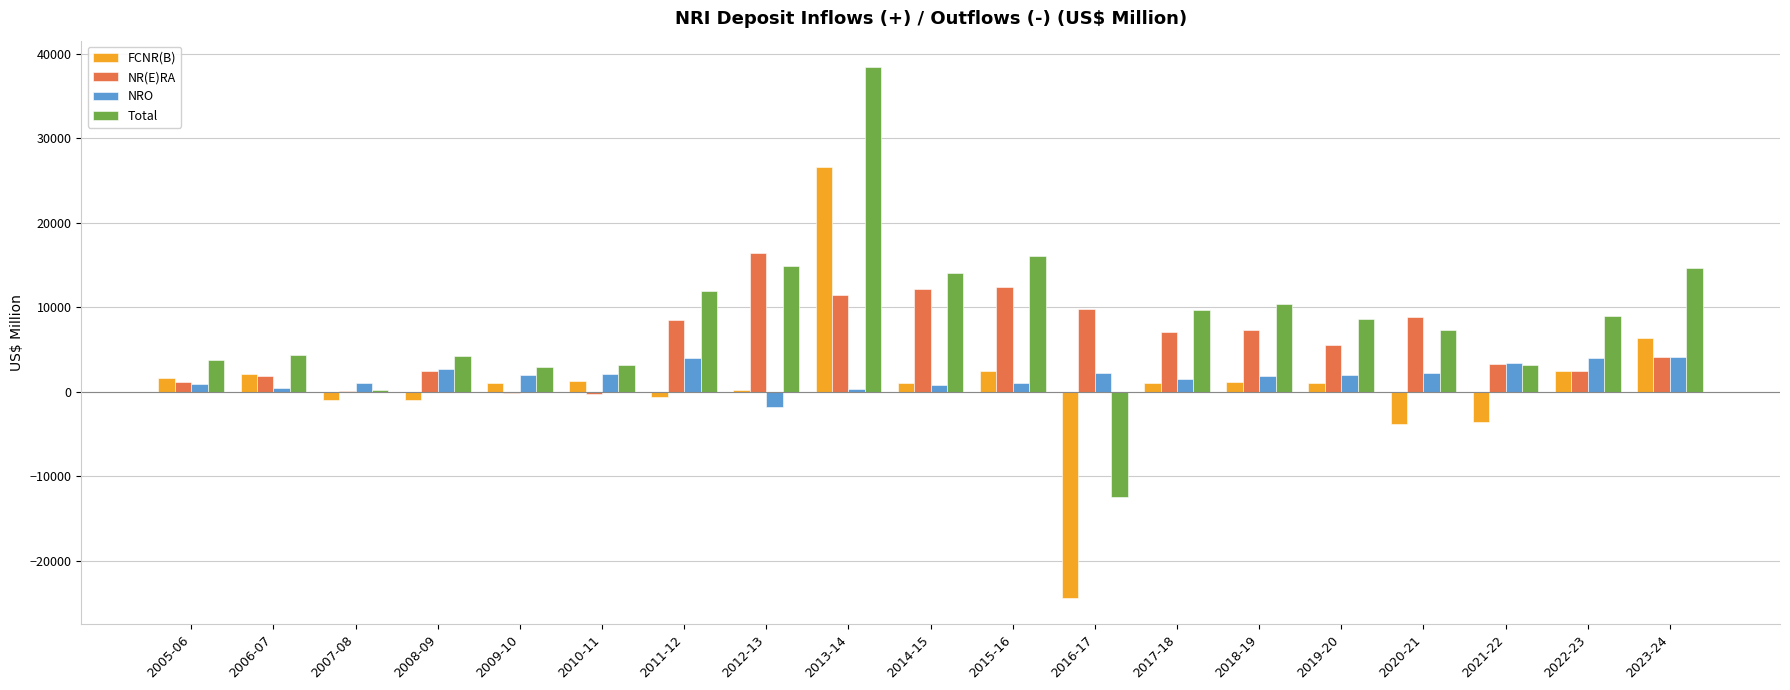

What is the total value across all series at 2008-09?

8578